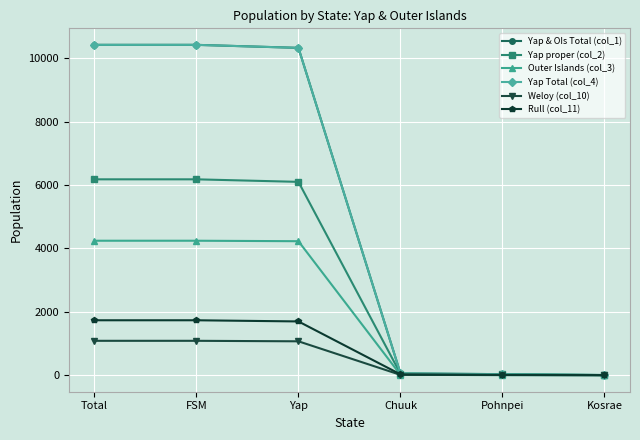

What is the average value of the Weloy (col_10) series?

542